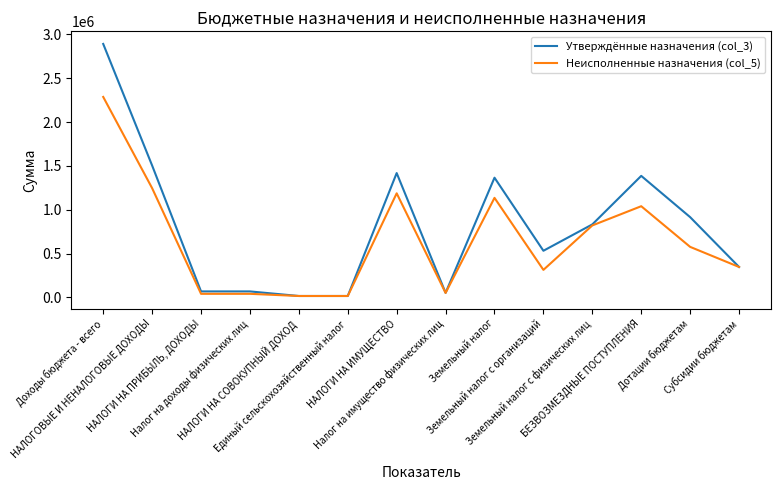

Which series has the widest spread of values?

Утверждённые назначения (col_3)